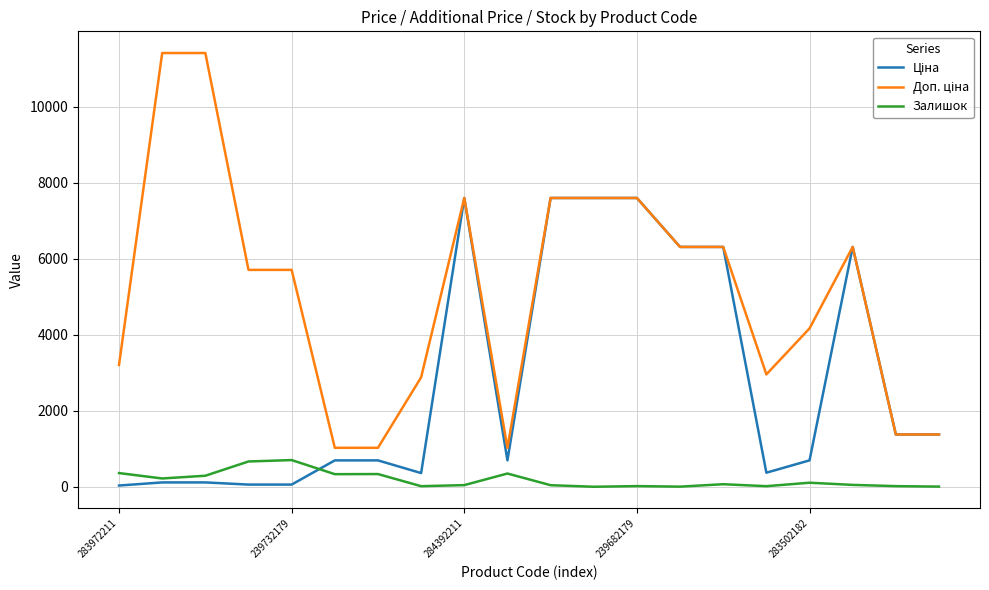

What is the highest value of the Залишок series?

702.0